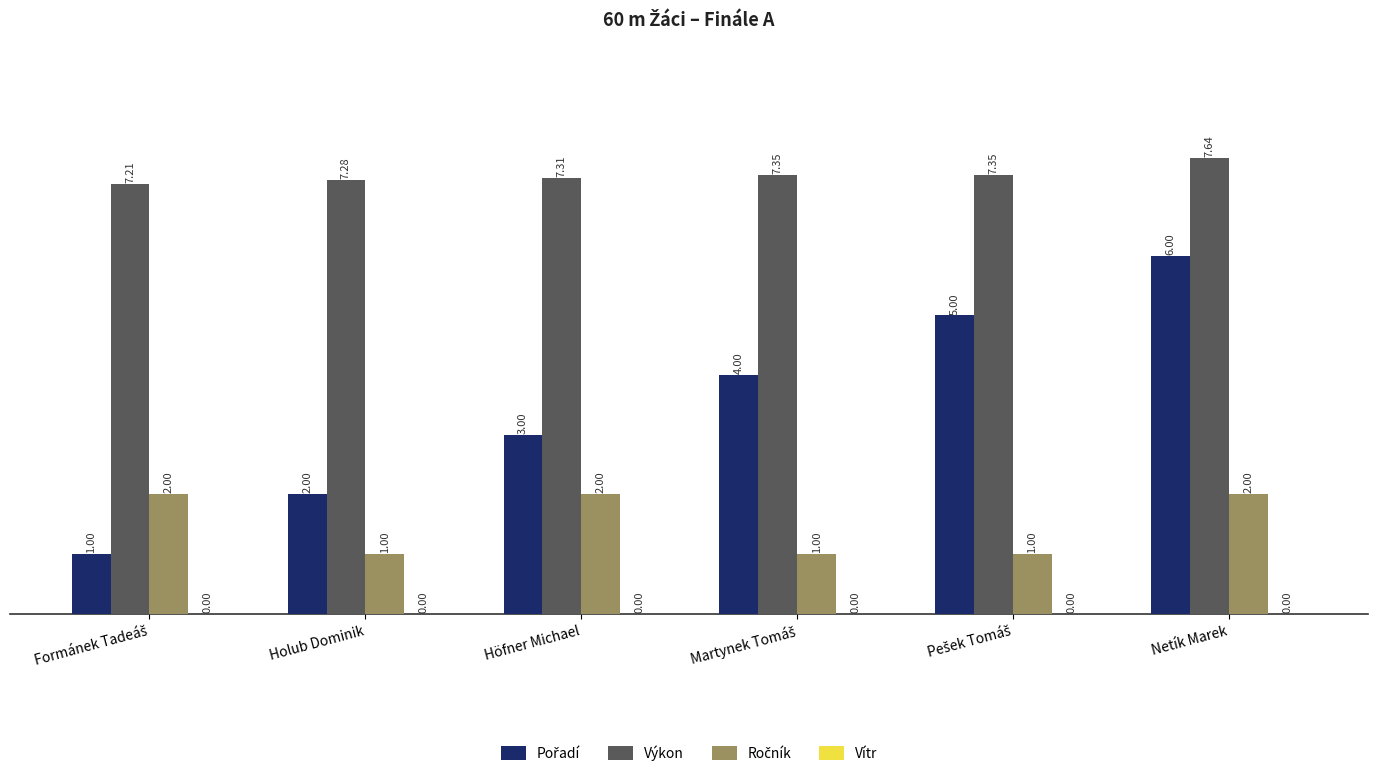

Does the chart contain stacked bars?

No